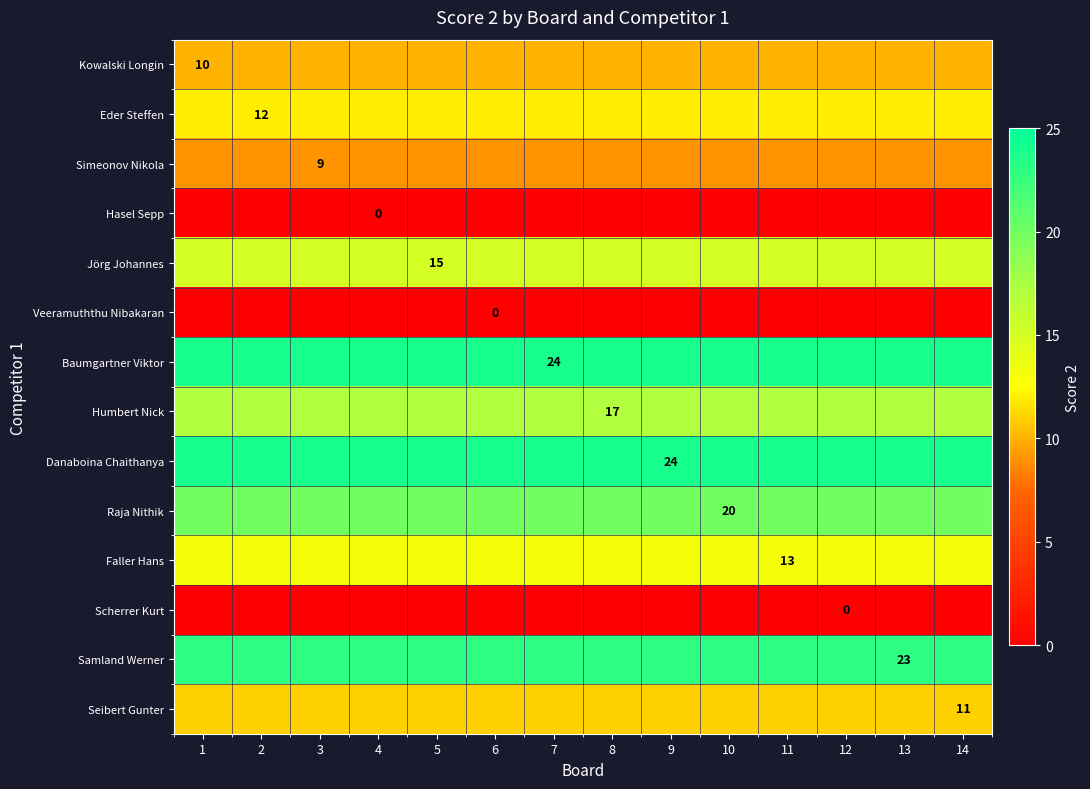

Rank the series at 13 from highest to lowest value.

Baumgartner Viktor, Danaboina Chaithanya, Samland Werner, Raja Nithik, Humbert Nick, Jörg Johannes, Faller Hans, Eder Steffen, Seibert Gunter, Kowalski Longin, Simeonov Nikola, Hasel Sepp, Veeramuththu Nibakaran, Scherrer Kurt